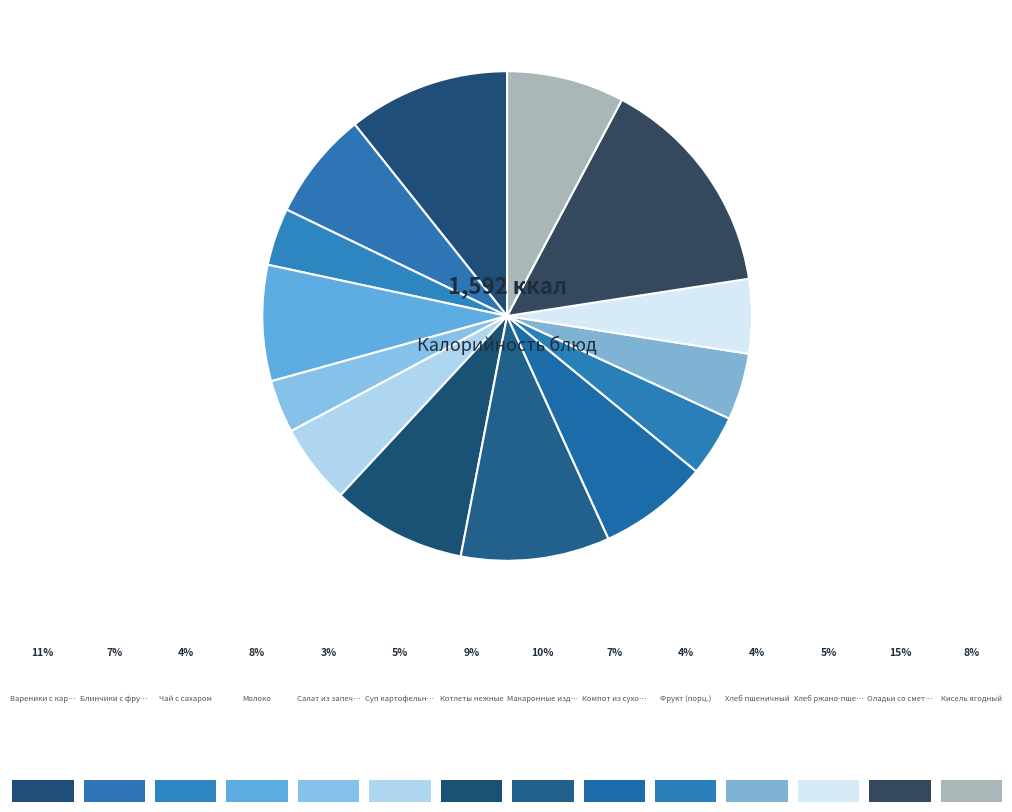

How many segments does this pie chart have?

14